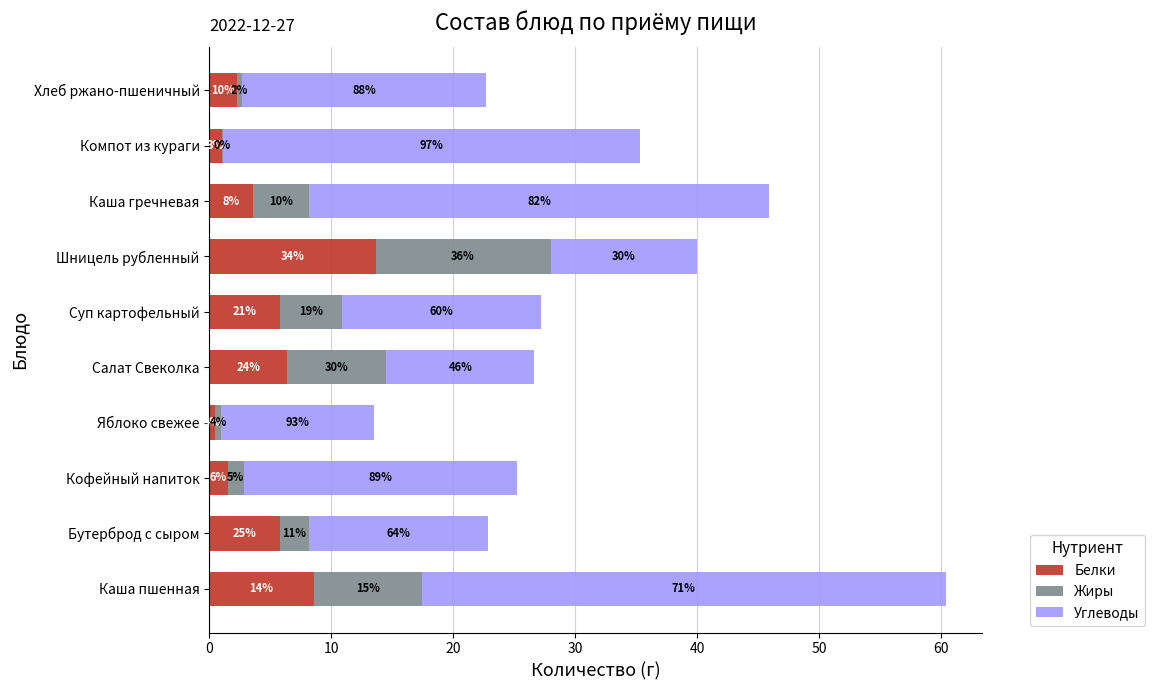

What are all the series names shown in the legend?

Белки, Жиры, Углеводы